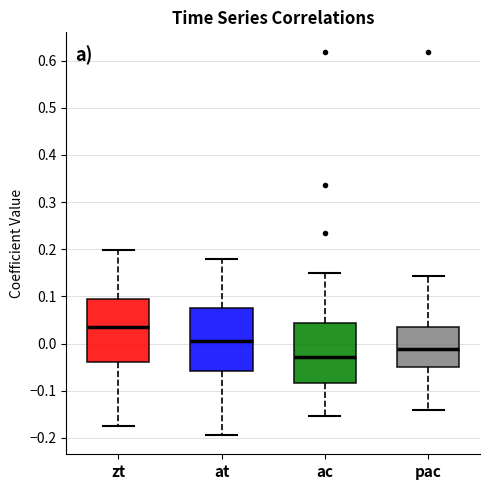

Where does the lower whisker of the box for at end on the y-axis? The values are not printed on the chart, so give them approximately, as read against the axis.

-0.19